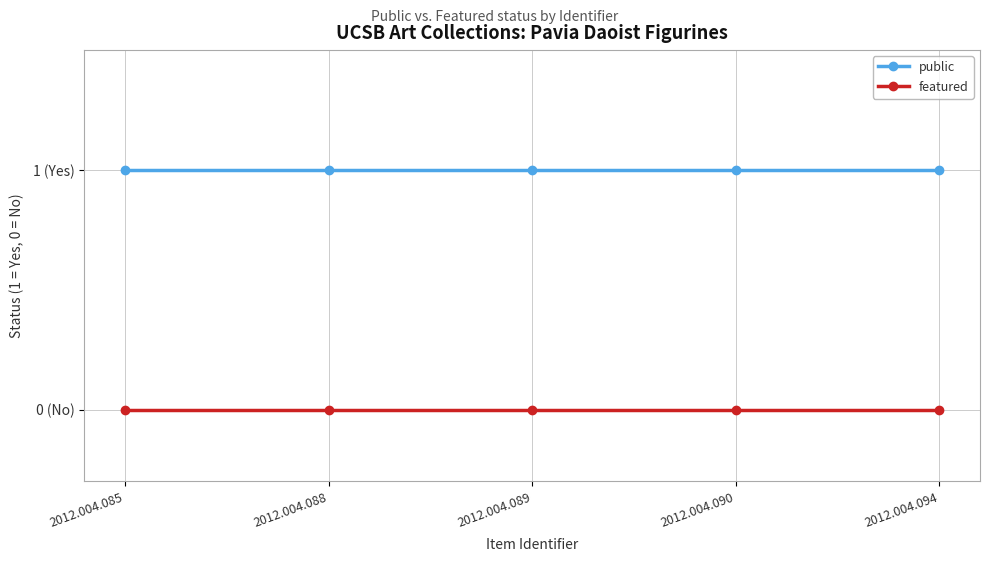

What is the spread (max minus min) of values at 2012.004.089?

1